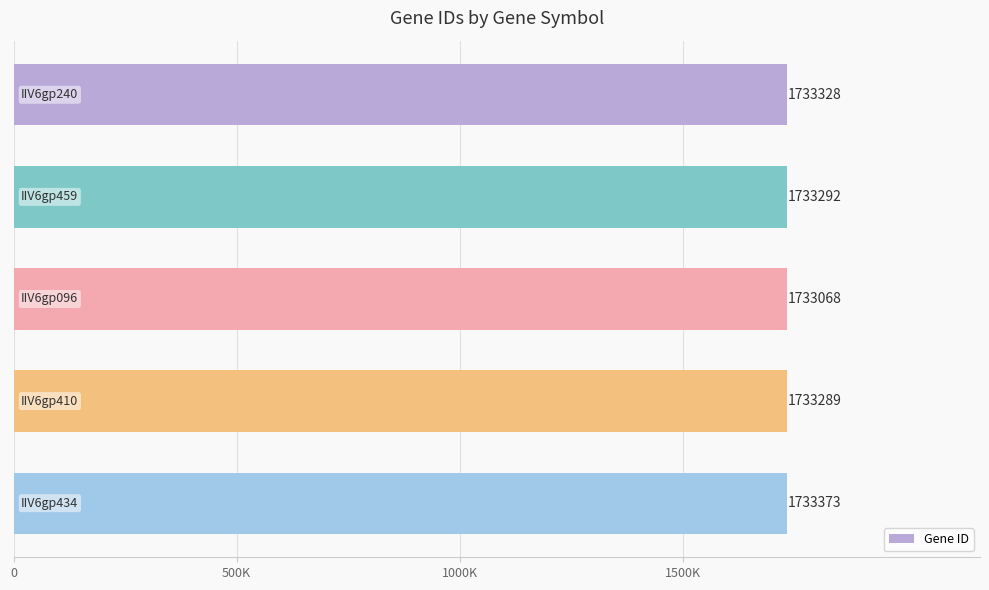

What is the minimum value shown in the chart?

1733068